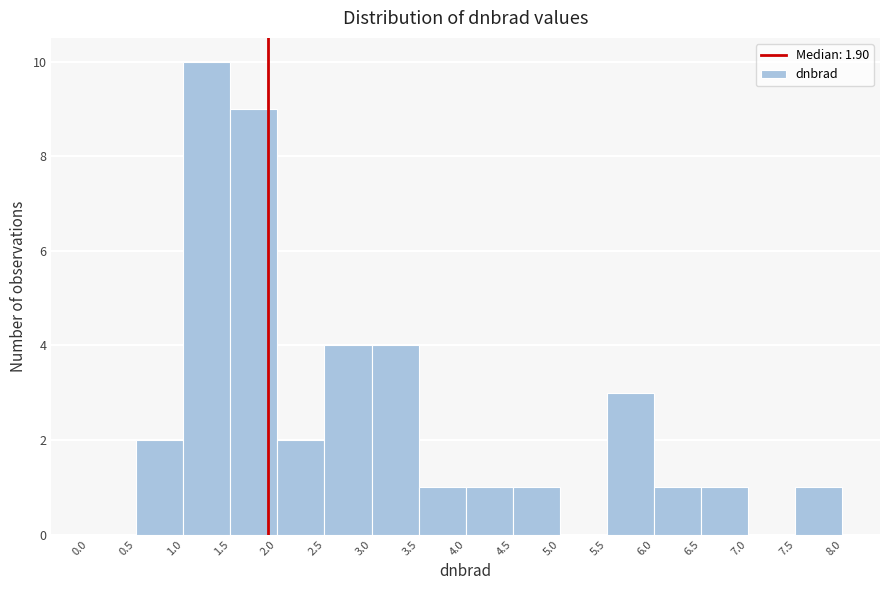

Reading left to right, transcribe this chart: for each bar, give the range it covers on the x-axis and its height. The values are not printed on the chart, so give them approximately, as read against the axis.

0.0 to 0.5: 0
0.5 to 1.0: 2
1.0 to 1.5: 10
1.5 to 2.0: 9
2.0 to 2.5: 2
2.5 to 3.0: 4
3.0 to 3.5: 4
3.5 to 4.0: 1
4.0 to 4.5: 1
4.5 to 5.0: 1
5.0 to 5.5: 0
5.5 to 6.0: 3
6.0 to 6.5: 1
6.5 to 7.0: 1
7.0 to 7.5: 0
7.5 to 8.0: 1